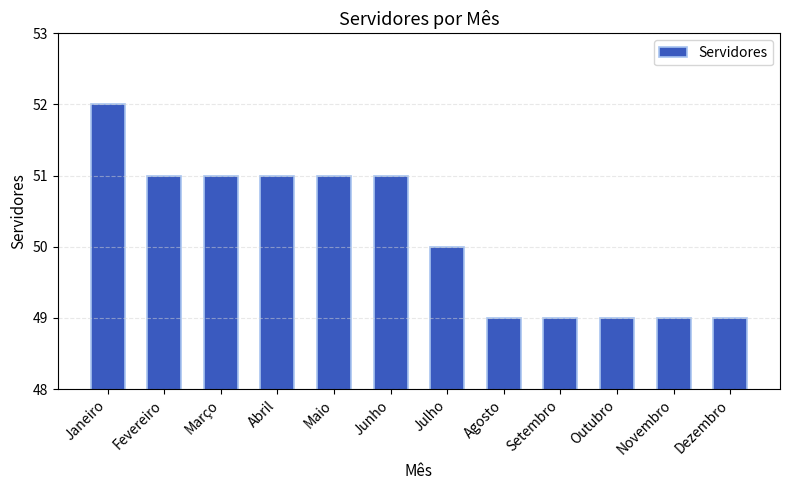

How many values are below 51?

6